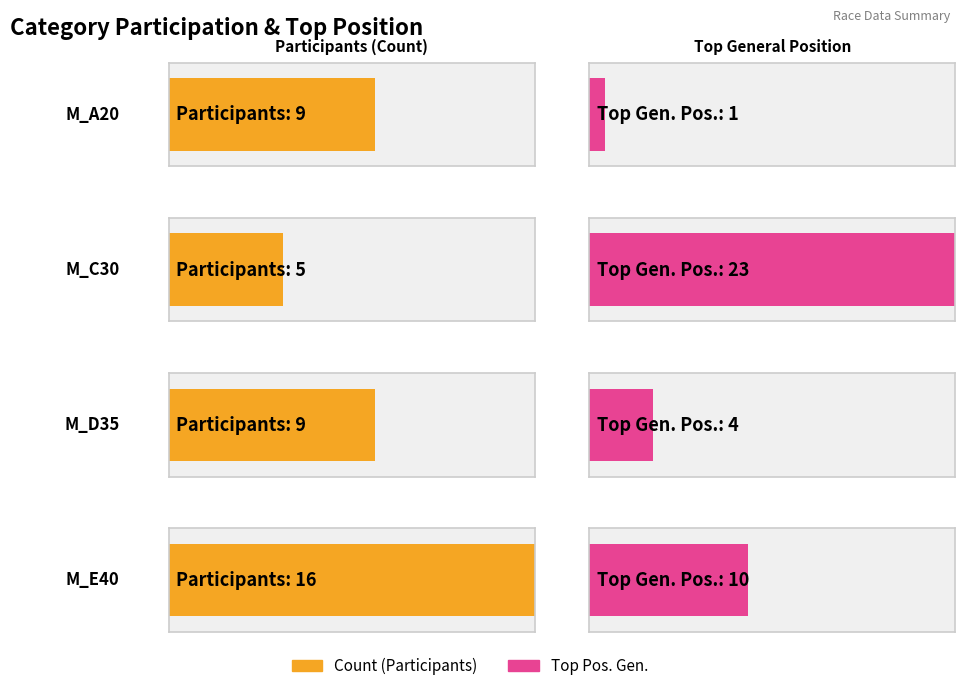

What is the value of the Top Pos. Gen. bar at the 1st from the left?

1